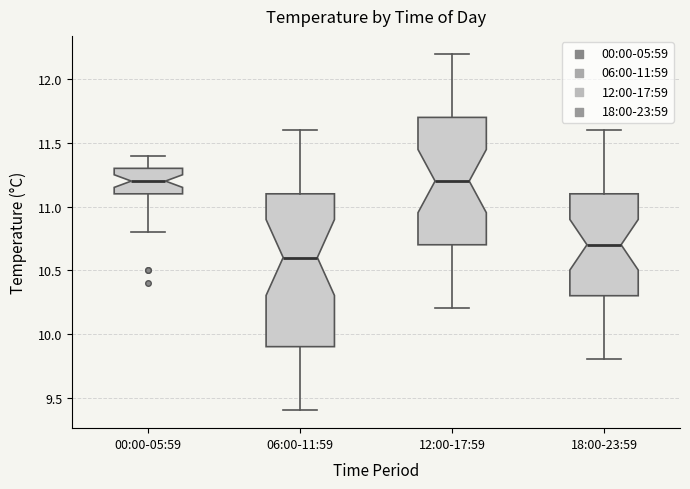

Which box's median line is the lowest?

06:00-11:59